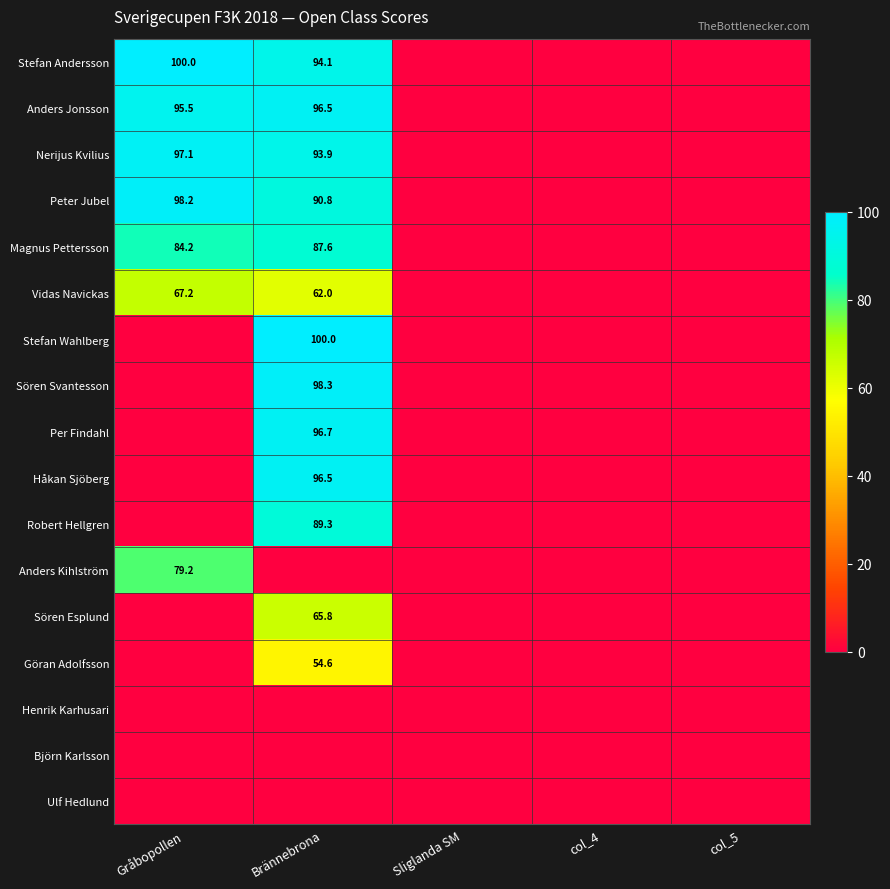

The value of Nerijus Kvilius at Gråbopollen is 66.4. True or false?

False